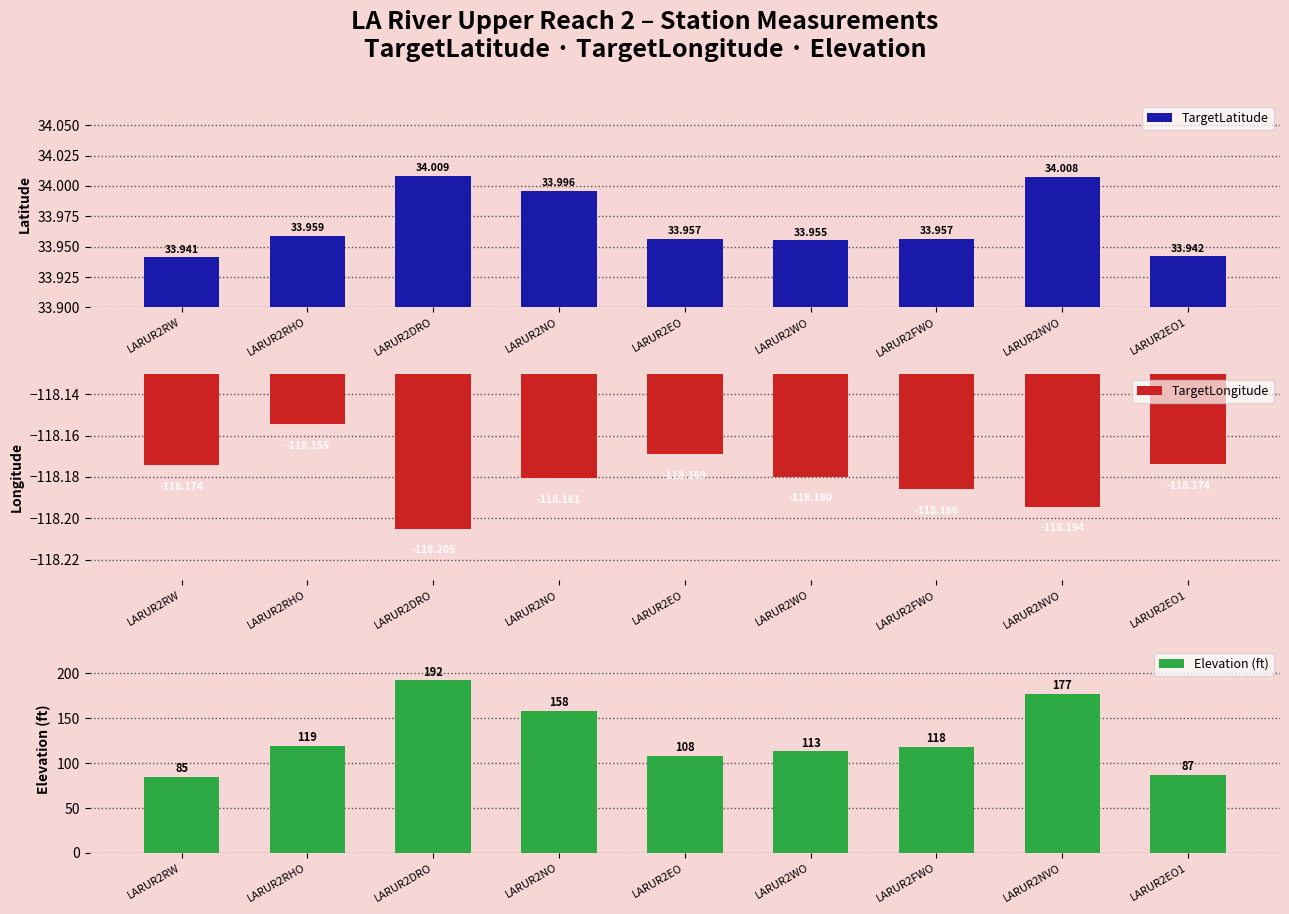

At LARUR2NO, list the series in order from largest to smallest.

Elevation (ft), TargetLatitude, TargetLongitude